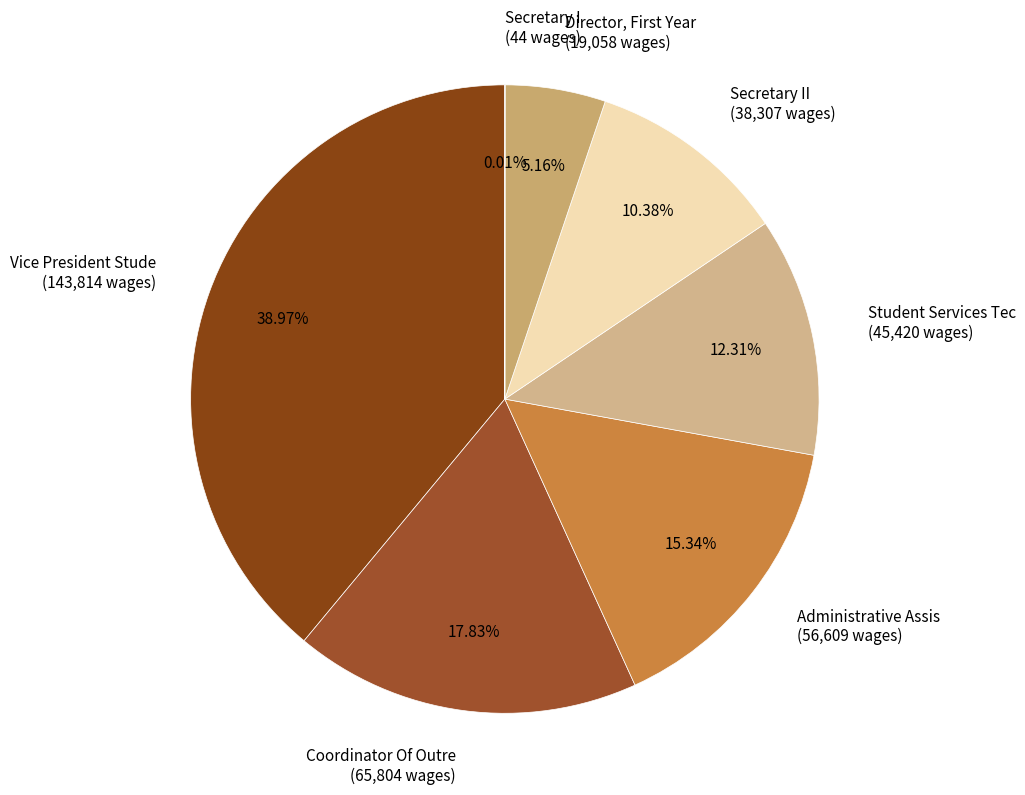

Is the sum of Administrative Assis (56,609 wages) and Student Services Tec (45,420 wages) greater than half?

No